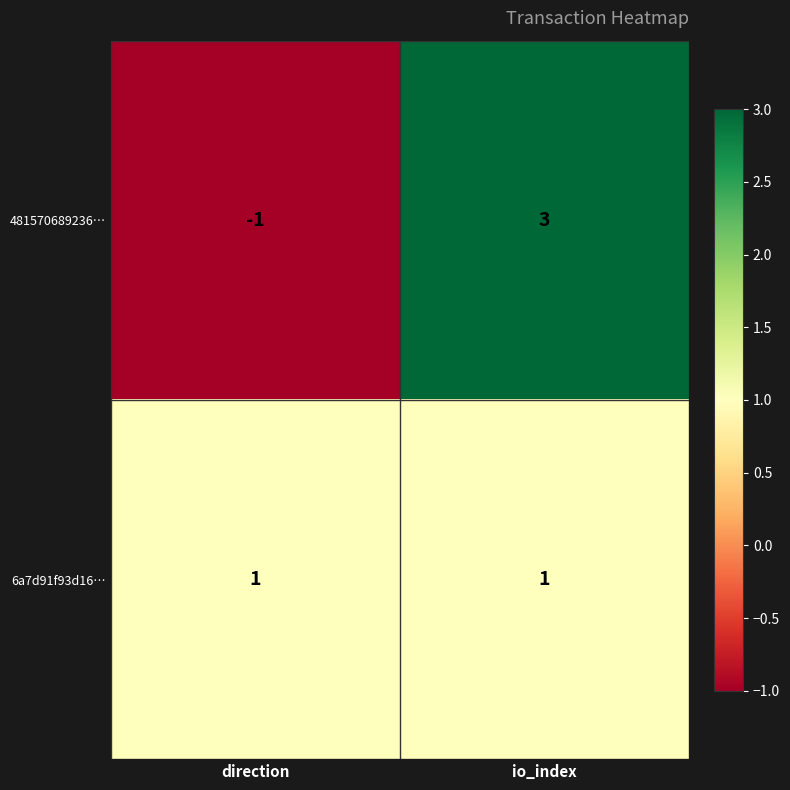

The 6a7d91f93d16… series shows 1 at io_index. True or false?

True